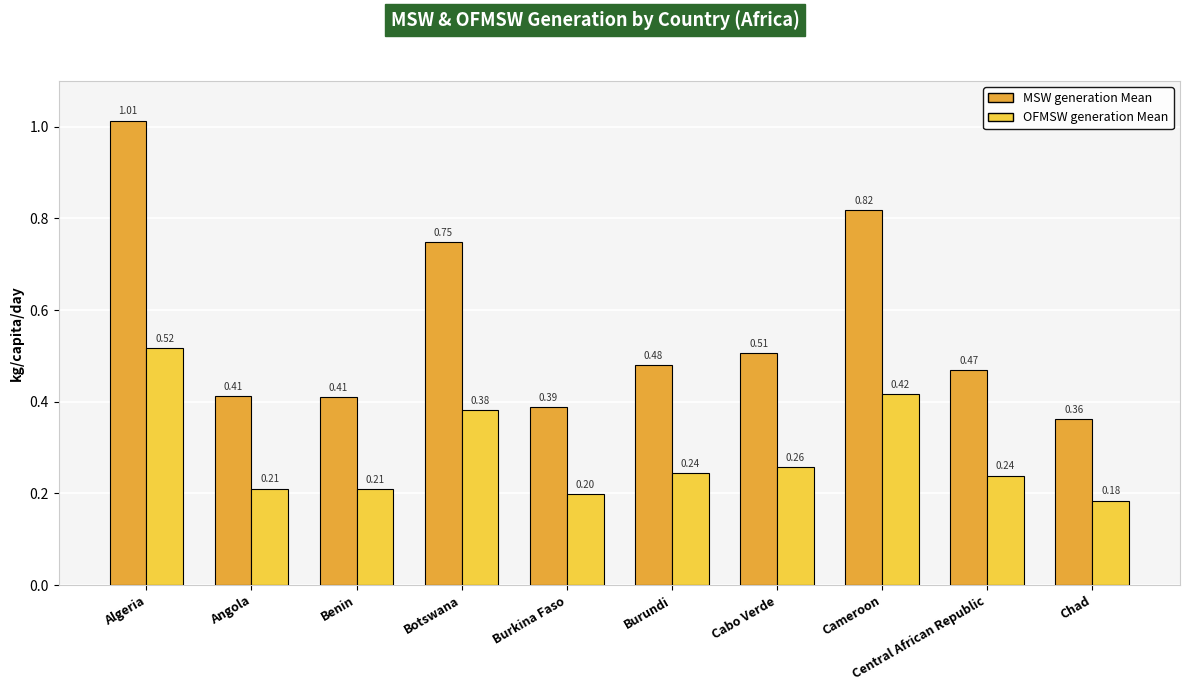

What is the spread (max minus min) of values at Angola?

0.2